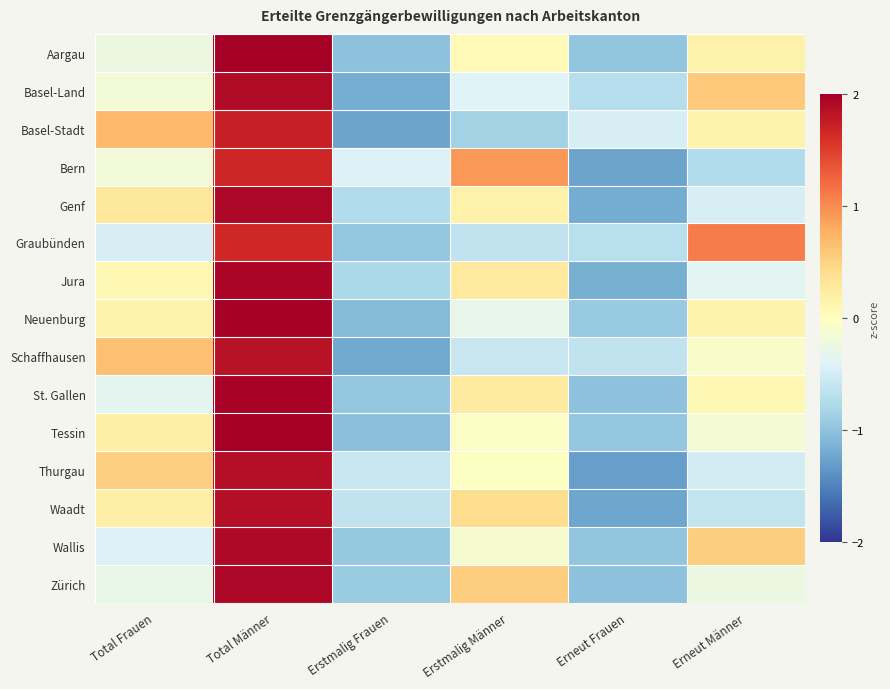

At which category does the chart reach its minimum across all series?

Erneut Frauen